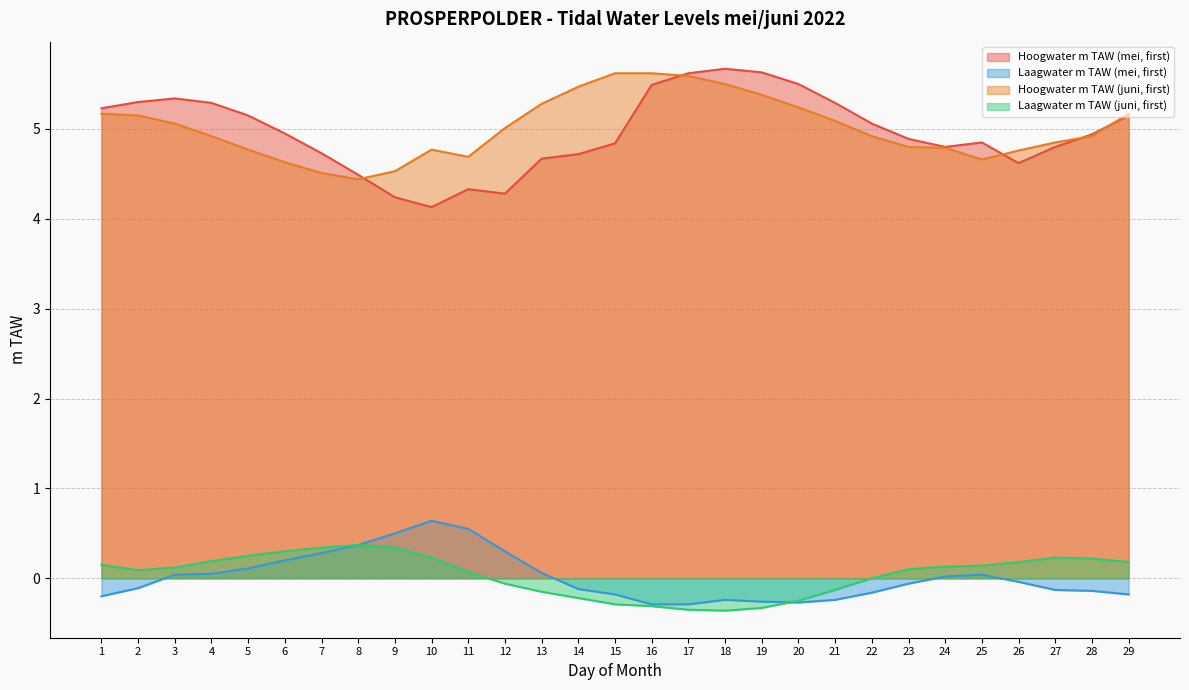

Reading right to left, extract all data points from this chart.

Hoogwater m TAW (mei, first): 29=5.2	28=4.9	27=4.8	26=4.6	25=4.8	24=4.8	23=4.9	22=5.1	21=5.3	20=5.5	19=5.6	18=5.7	17=5.6	16=5.5	15=4.8	14=4.7	13=4.7	12=4.3	11=4.3	10=4.1	9=4.2	8=4.5	7=4.7	6=5.0	5=5.2	4=5.3	3=5.3	2=5.3	1=5.2
Laagwater m TAW (mei, first): 29=-0.2	28=-0.1	27=-0.1	26=-0.0	25=0.0	24=0.0	23=-0.1	22=-0.2	21=-0.2	20=-0.3	19=-0.3	18=-0.2	17=-0.3	16=-0.3	15=-0.2	14=-0.1	13=0.1	12=0.3	11=0.6	10=0.6	9=0.5	8=0.4	7=0.3	6=0.2	5=0.1	4=0.1	3=0.0	2=-0.1	1=-0.2
Hoogwater m TAW (juni, first): 29=5.2	28=4.9	27=4.8	26=4.8	25=4.7	24=4.8	23=4.8	22=4.9	21=5.1	20=5.2	19=5.4	18=5.5	17=5.6	16=5.6	15=5.6	14=5.5	13=5.3	12=5.0	11=4.7	10=4.8	9=4.5	8=4.4	7=4.5	6=4.6	5=4.8	4=4.9	3=5.1	2=5.2	1=5.2
Laagwater m TAW (juni, first): 29=0.2	28=0.2	27=0.2	26=0.2	25=0.1	24=0.1	23=0.1	22=0.0	21=-0.1	20=-0.2	19=-0.3	18=-0.4	17=-0.3	16=-0.3	15=-0.3	14=-0.2	13=-0.1	12=-0.1	11=0.1	10=0.2	9=0.3	8=0.4	7=0.3	6=0.3	5=0.2	4=0.2	3=0.1	2=0.1	1=0.1